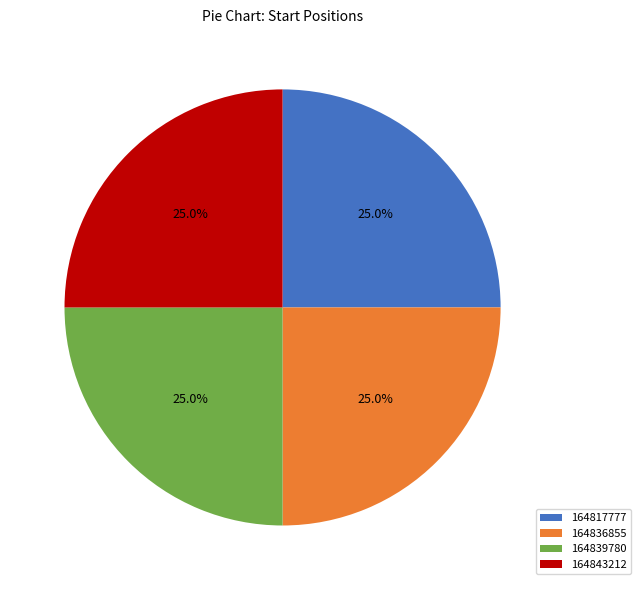

Is there a majority slice in this chart?

No